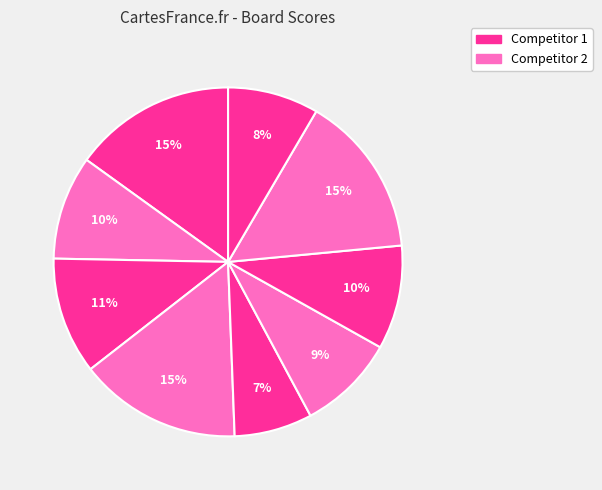

To the nearest percent, what is the difference between the largest and smallest slice percentages?

8%